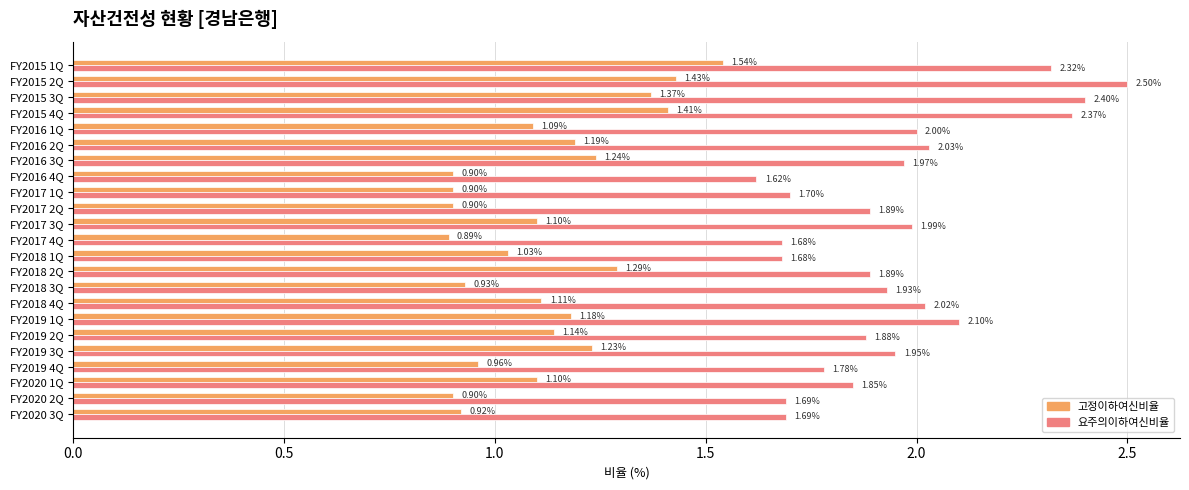

At how many categories does at least one series exceed 1?

23